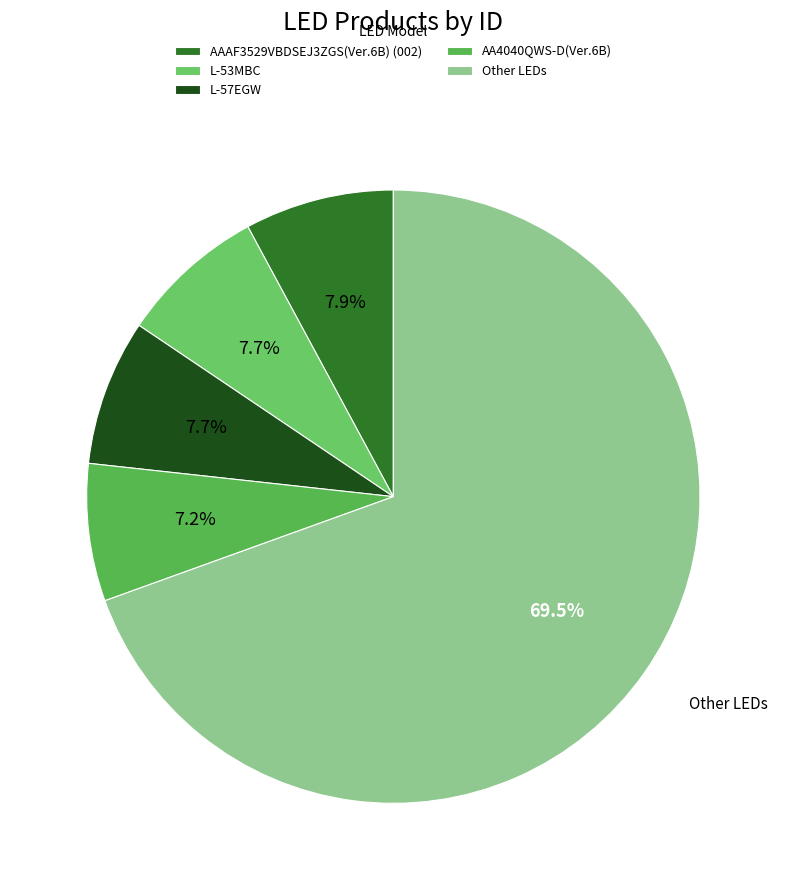

To the nearest percent, what is the difference between the largest and smallest slice percentages?

62%